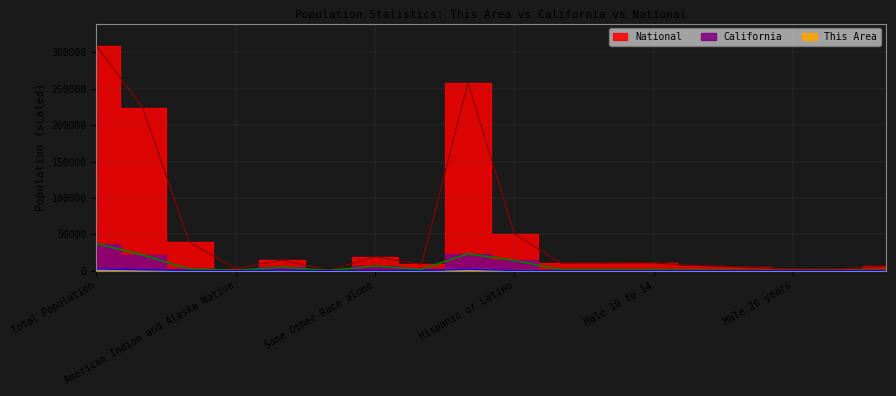

Which series has the widest spread of values?

National